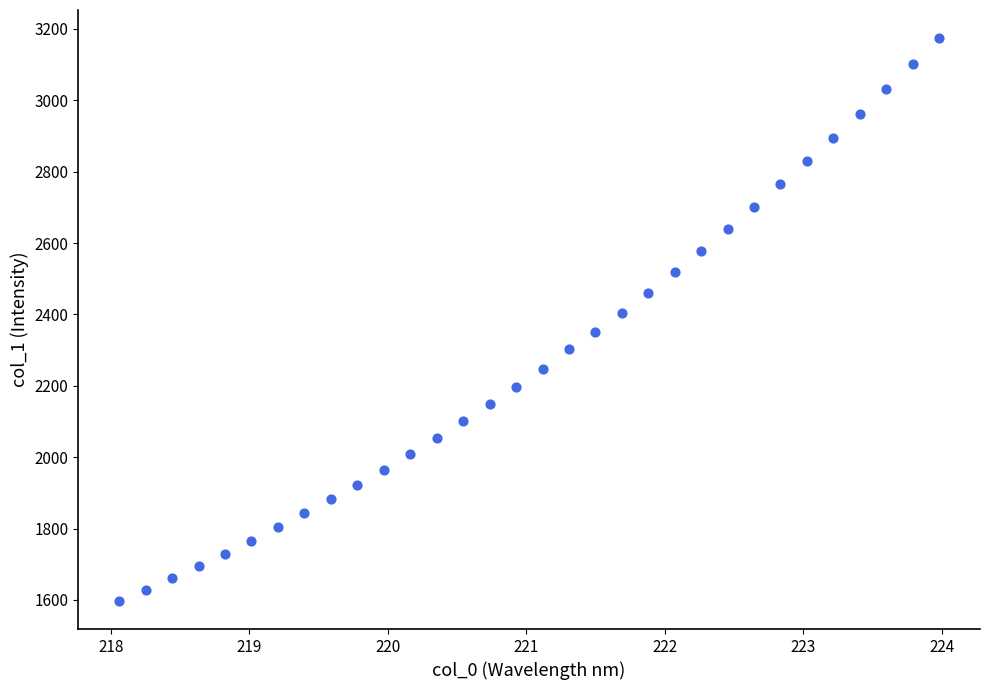

What is the range of X values (max minus min)?

5.9